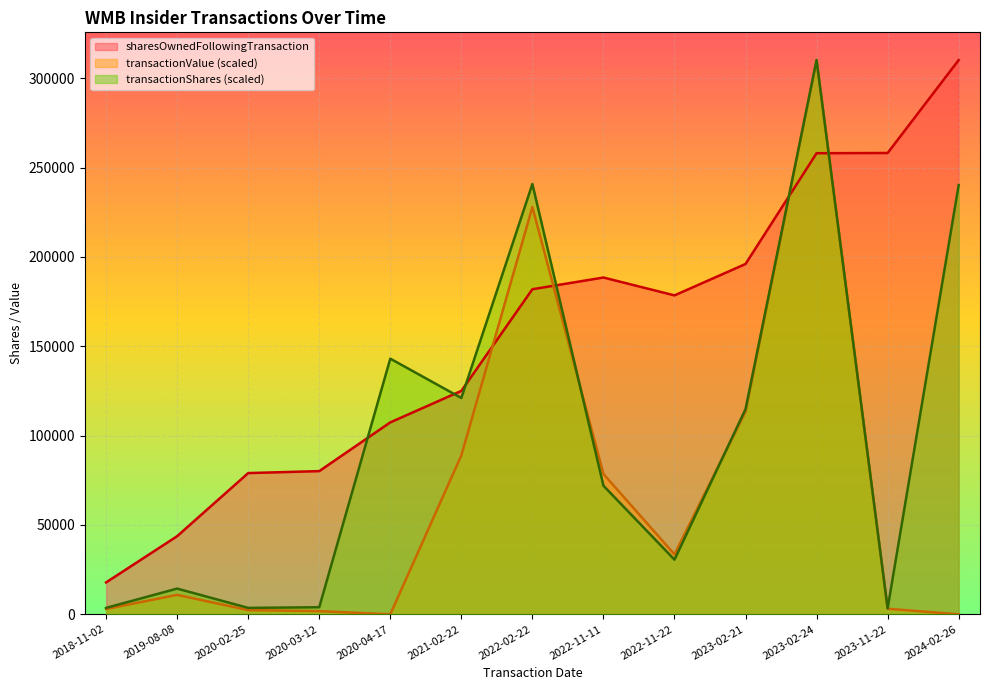

Which series has the largest total across all categories?

sharesOwnedFollowingTransaction